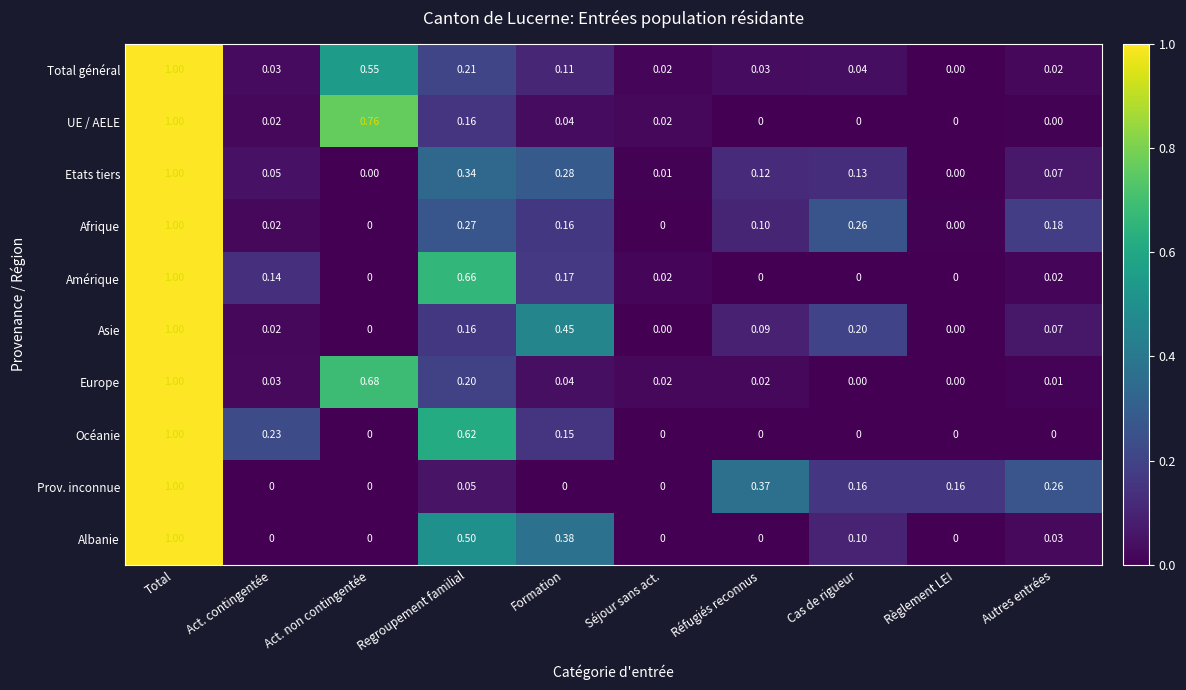

At which category is the sum across all series the highest?

Total